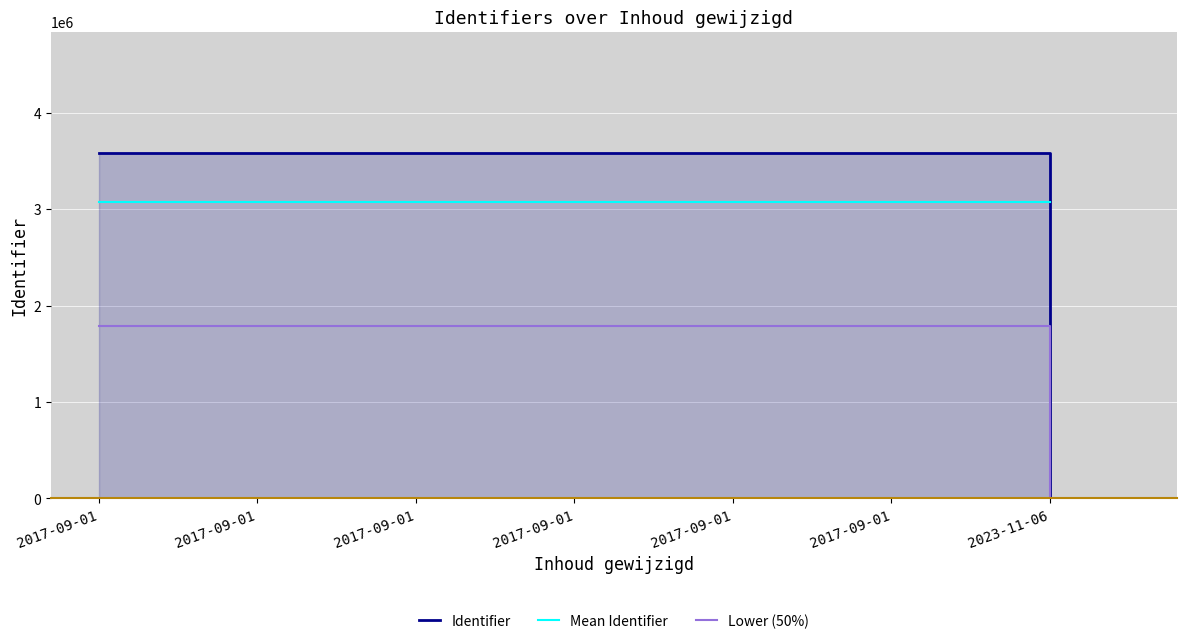

True or false: Lower (50%) has more than 1 interior local peaks.

False